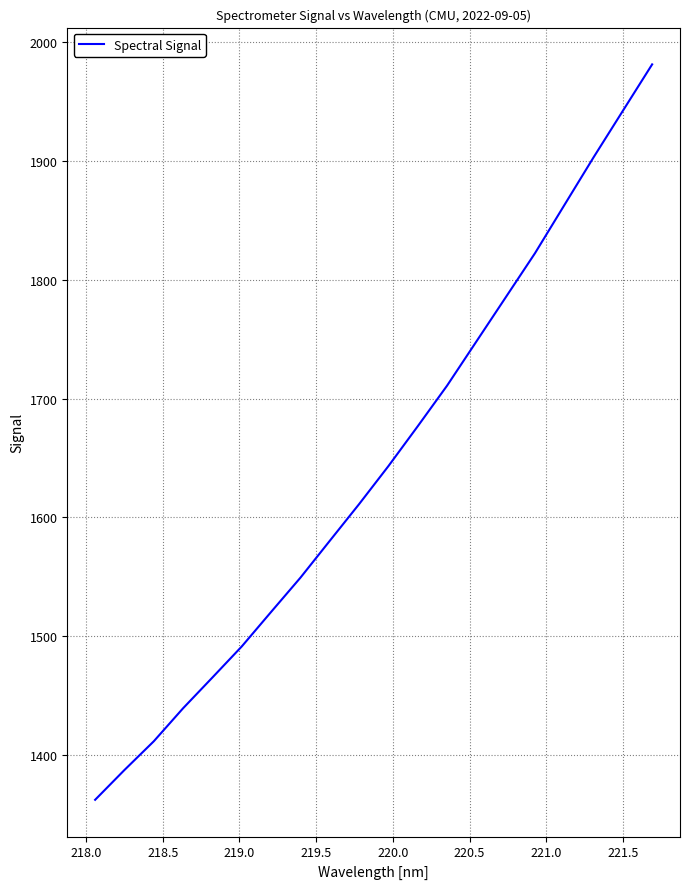

How many lines are shown in the chart?

1